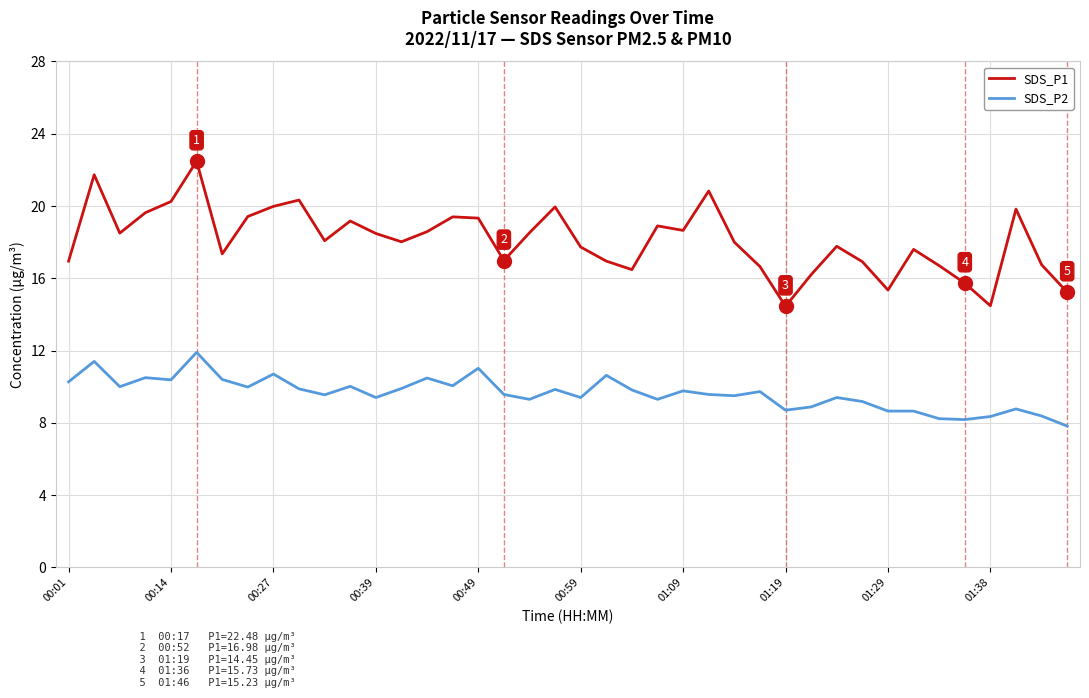

True or false: SDS_P1 and SDS_P2 cross at least once.

False